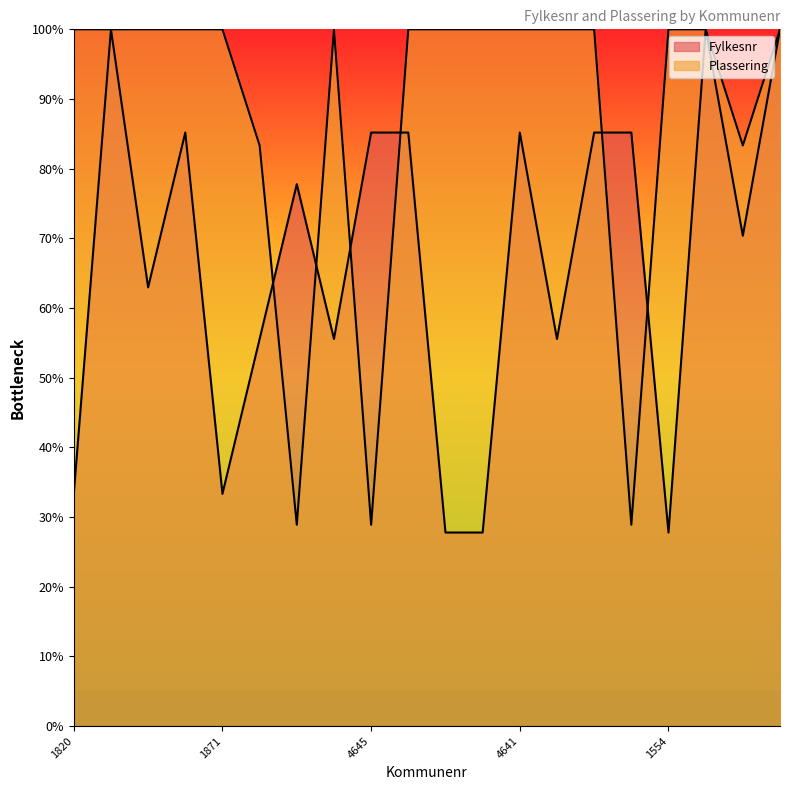

In Plassering, how many points are higher than both neighbors (excluding endpoints)?

1